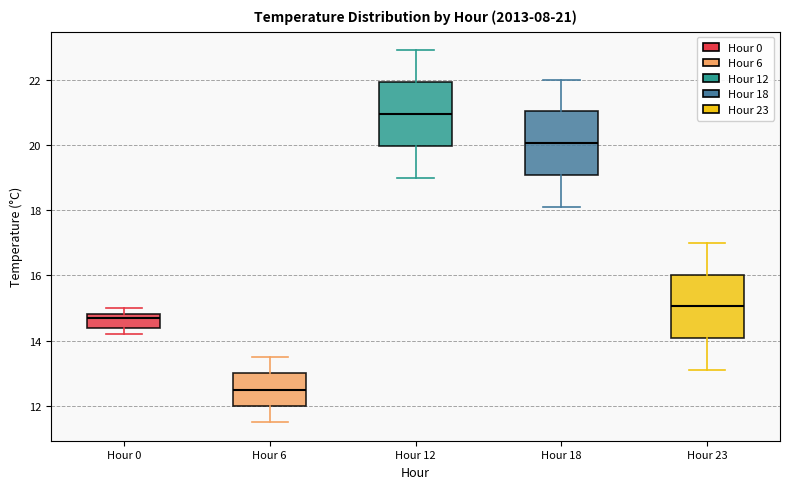

Which box's median line is the highest?

Hour 12